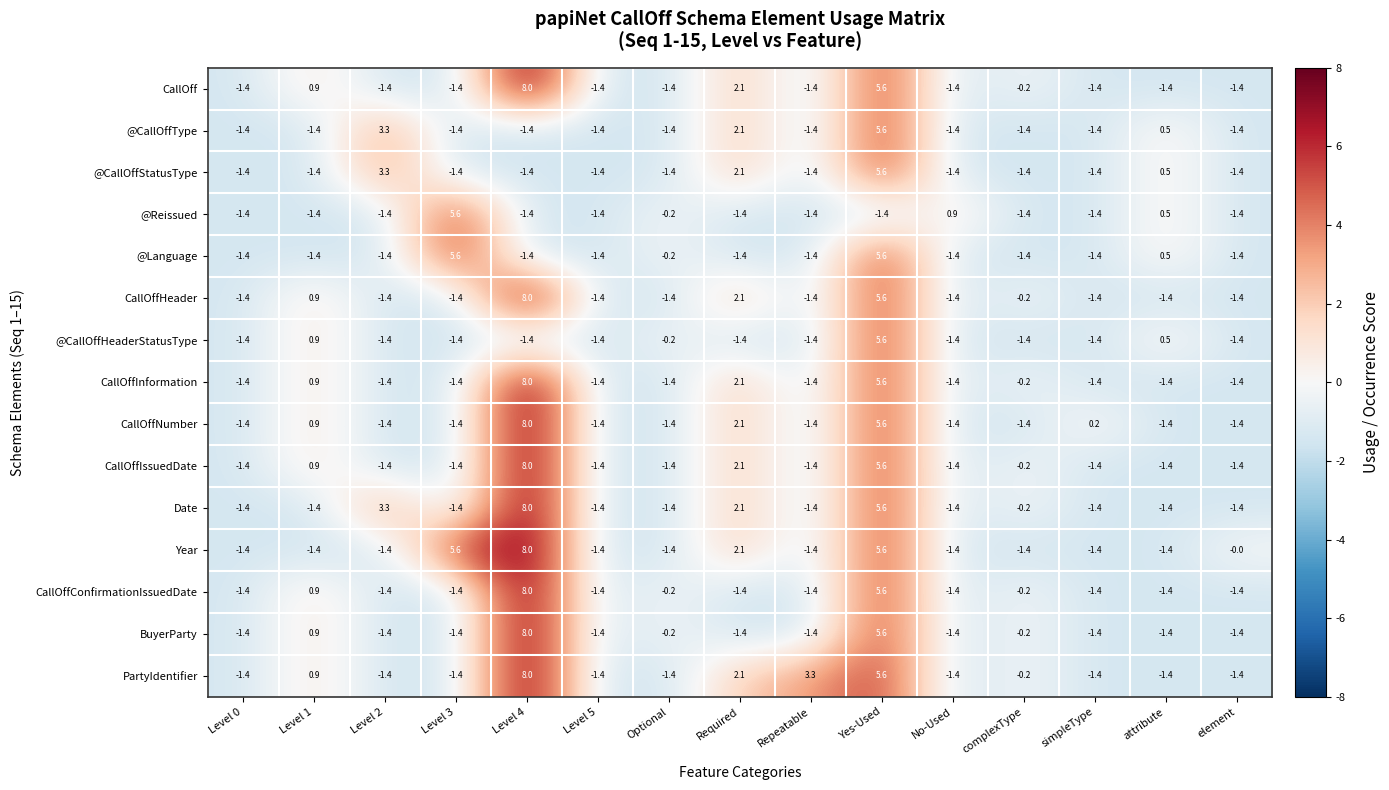

How many data points in @Reissued are above -1?

4